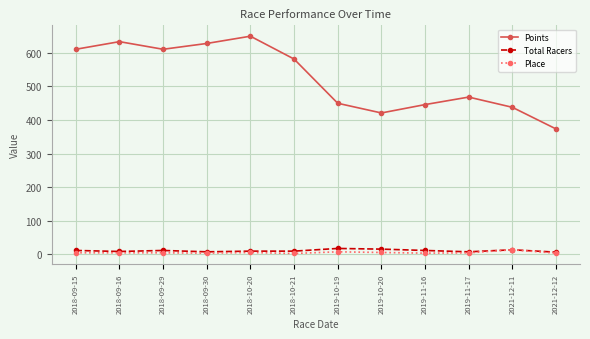

What is the difference between the maximum and minimum values in the Place series?

11.0